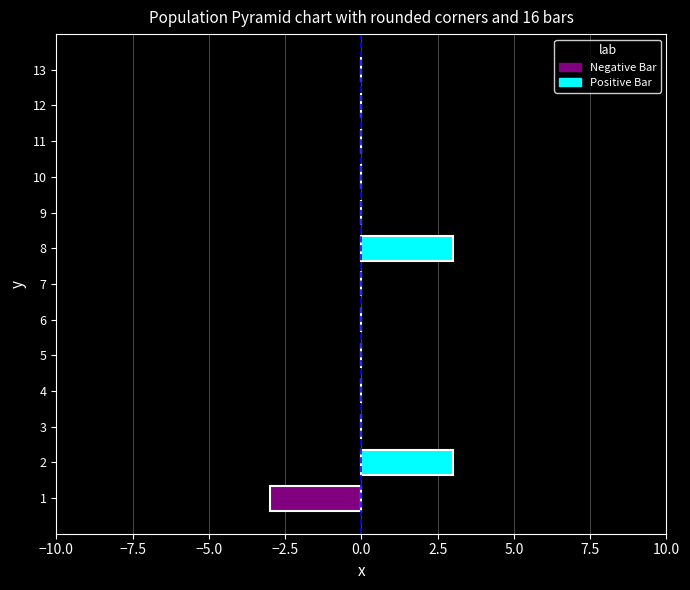

How many bars are there in each group?

2